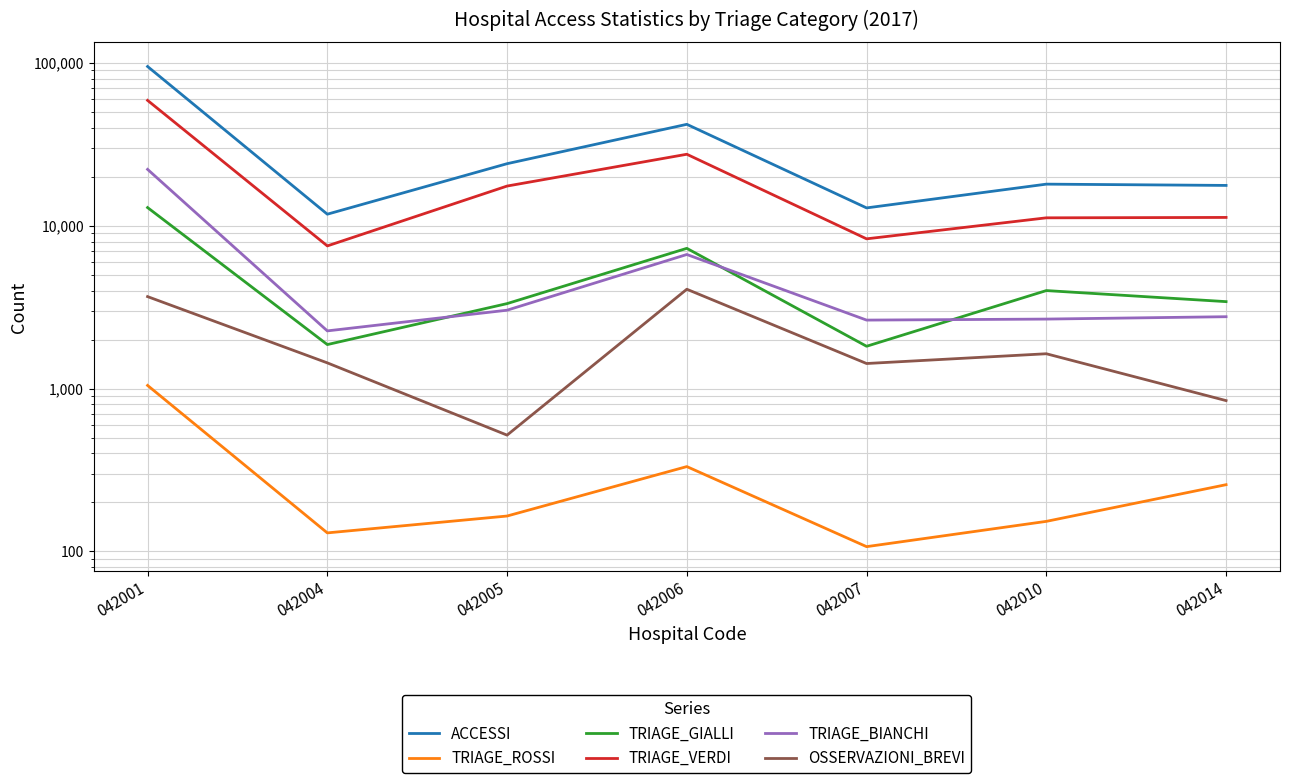

Reading right to left, extract all data points from this chart.

ACCESSI: 17696	18018	12876	41983	24062	11780	95112
TRIAGE_ROSSI: 257	153	107	332	165	130	1046
TRIAGE_GIALLI: 3421	4000	1820	7269	3327	1864	12935
TRIAGE_VERDI: 11253	11190	8314	27495	17537	7522	58903
TRIAGE_BIANCHI: 2764	2673	2635	6663	3031	2262	22203
OSSERVAZIONI_BREVI: 844	1637	1426	4076	518	1439	3673